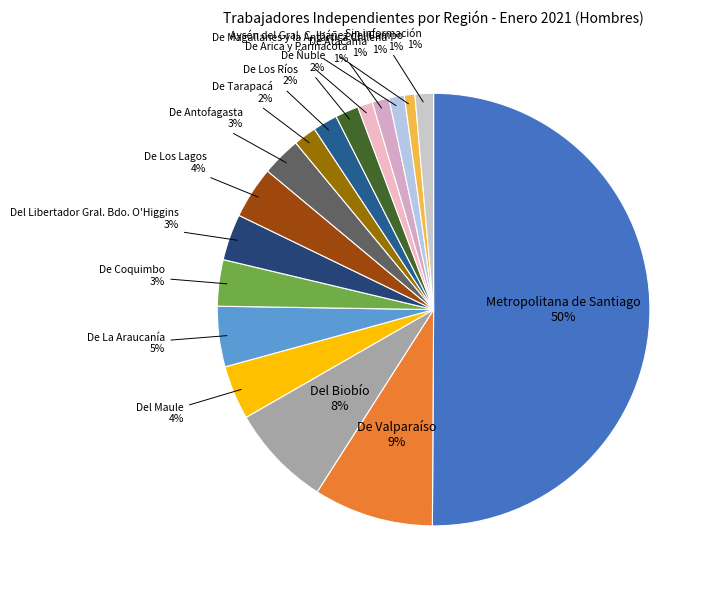

The De Tarapacá slice represents 2% of the pie. True or false?

True